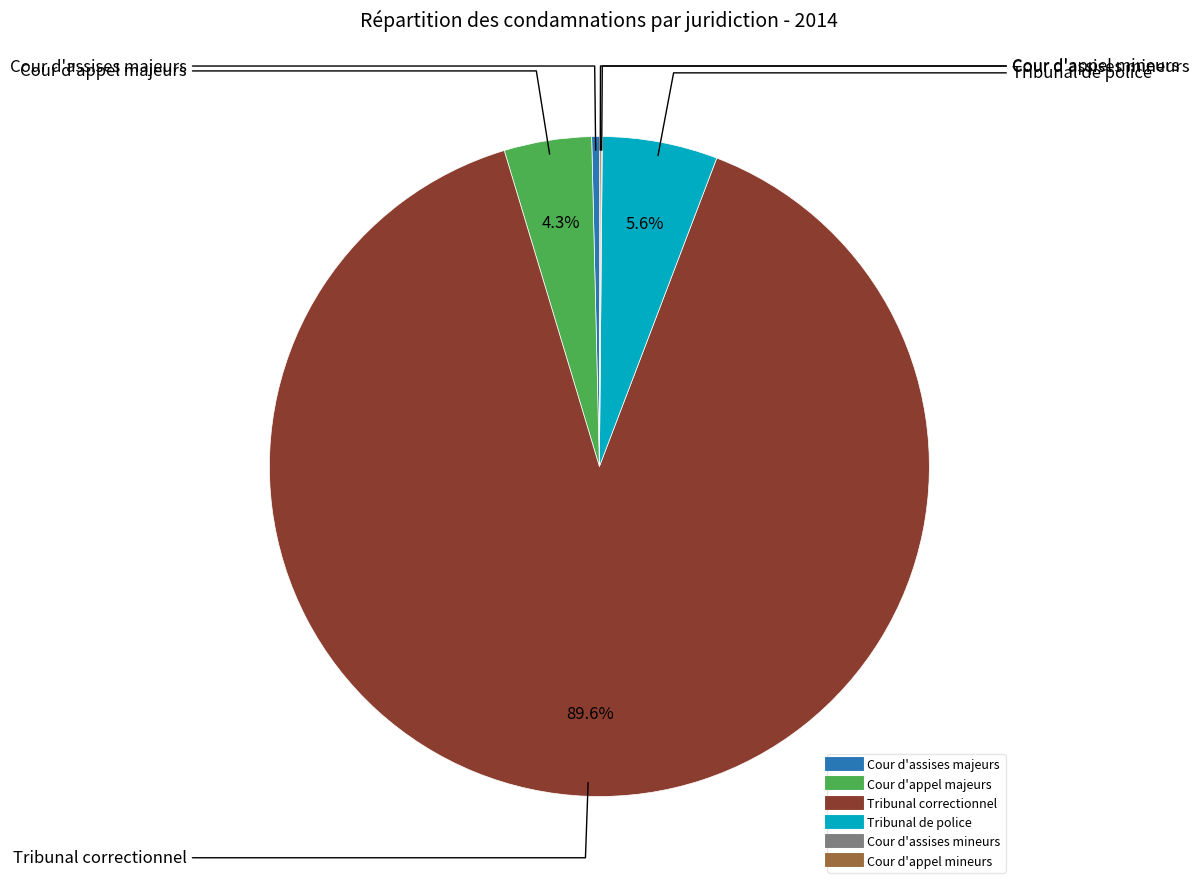

Is Cour d'appel majeurs the majority of the pie?

No